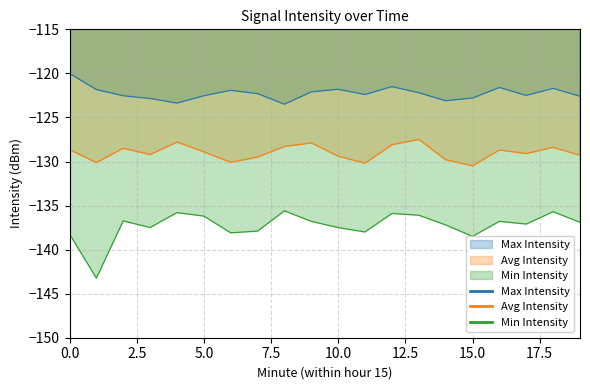

The value of Max Intensity at 0.0 is -48.2. True or false?

False